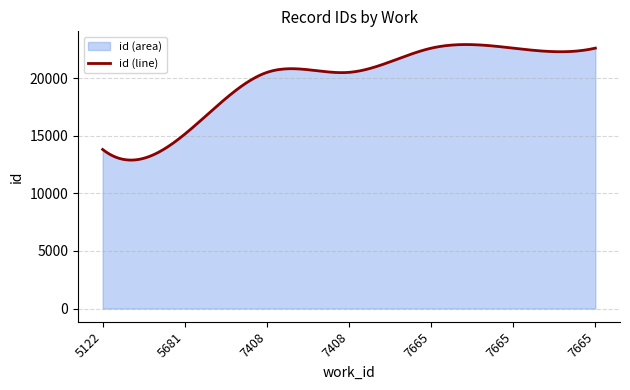

The chart shows a value of 22633 at 7665. True or false?

True